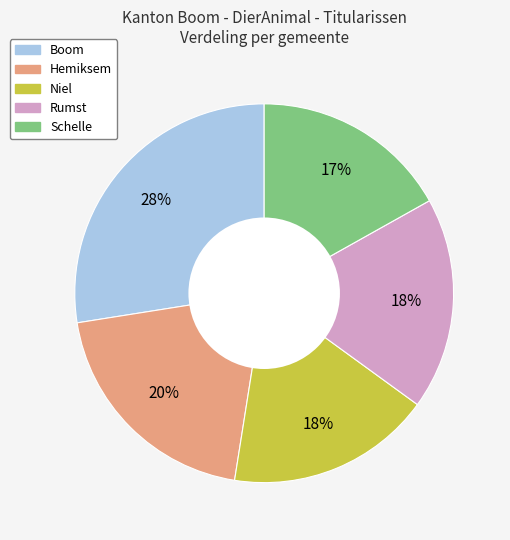

Which category has the biggest portion of the pie?

Boom